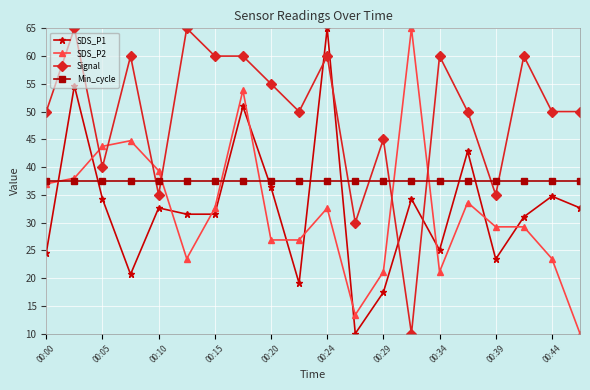

What is the average value of the SDS_P1 series?

32.6